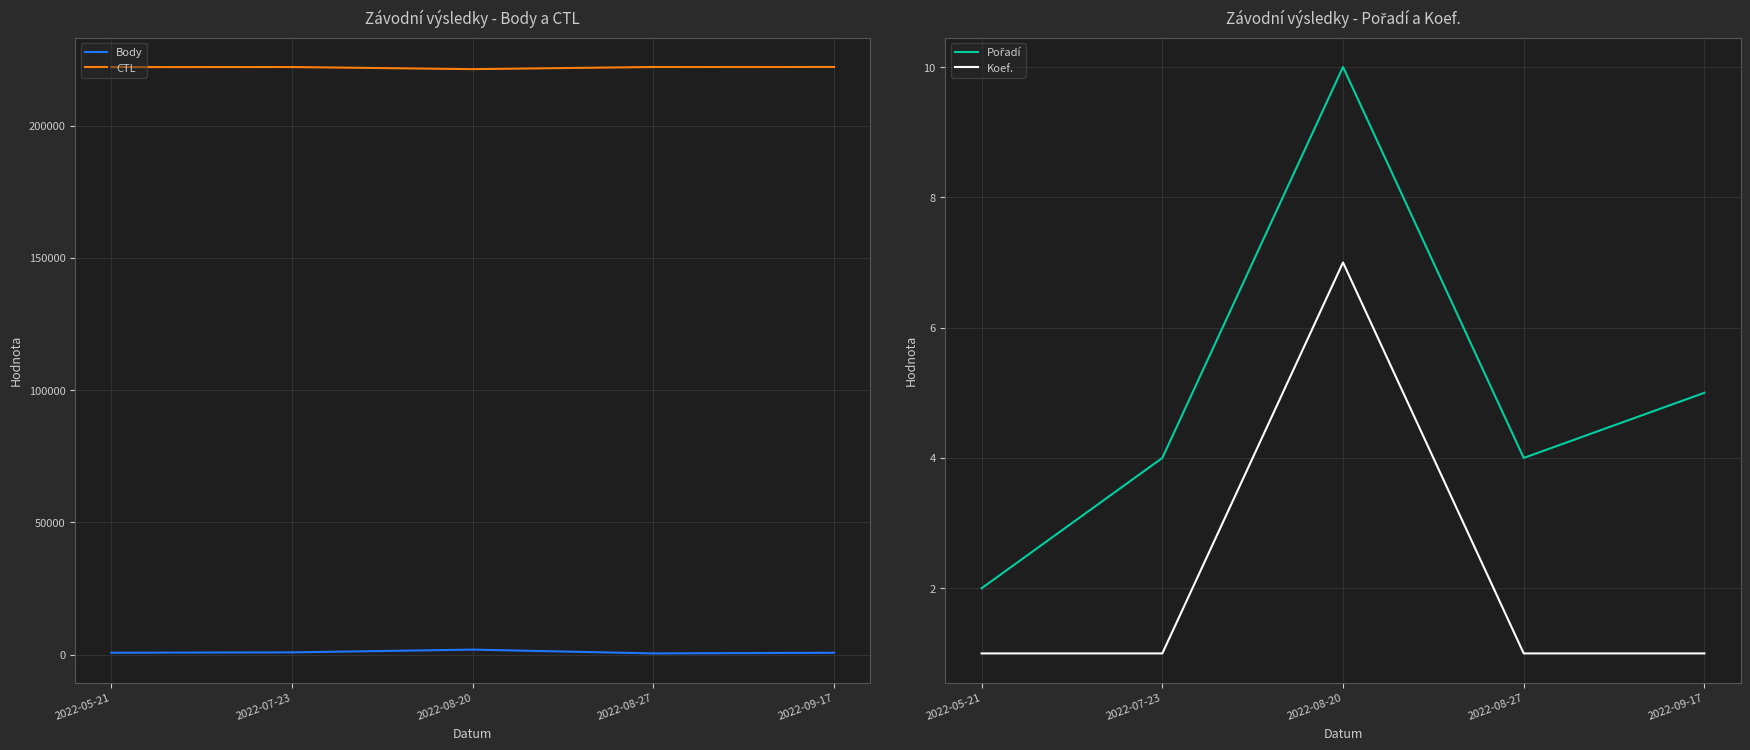

Is it true that Koef. equals 4 at 2022-08-20?

False